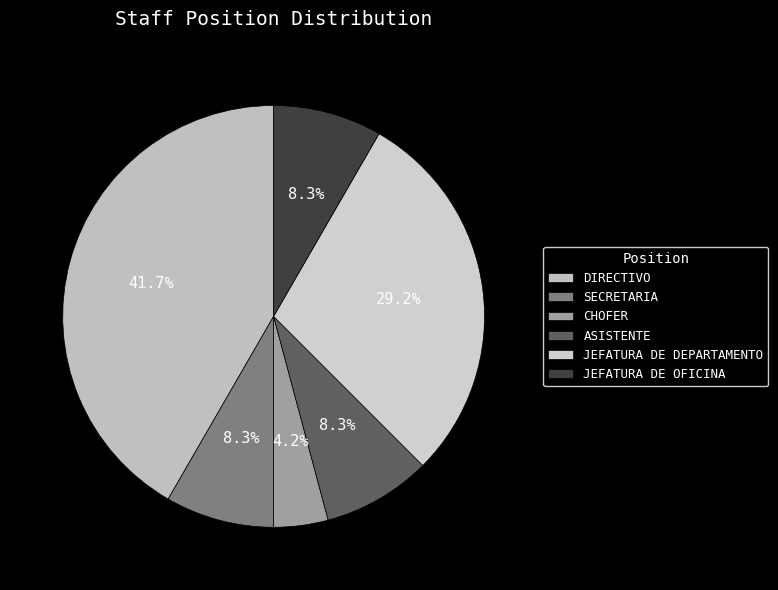

To the nearest percent, what percentage of the pie is CHOFER?

4%